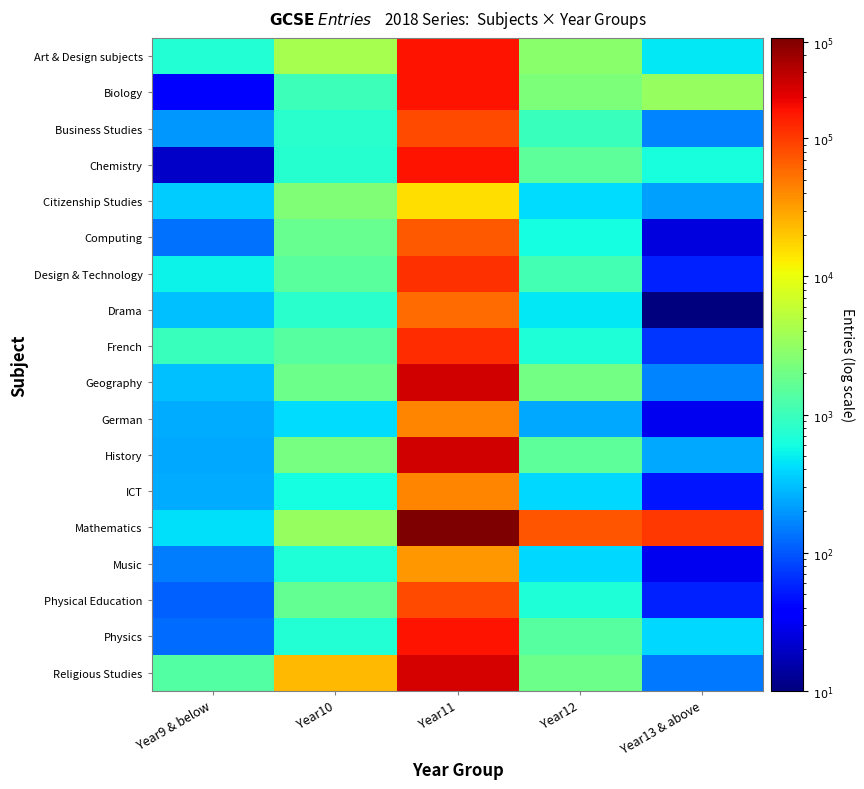

Which series has the largest range (max minus min)?

Mathematics